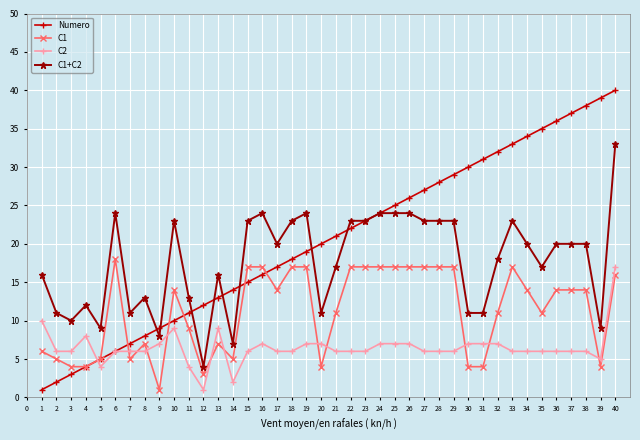

Which series has the widest spread of values?

Numero